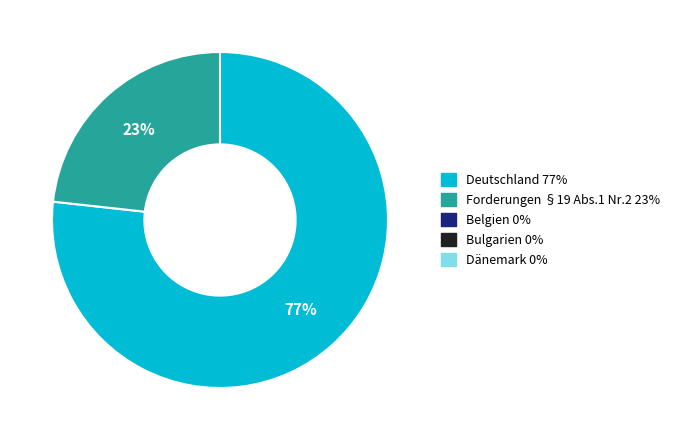

To the nearest percent, what is the average slice percentage?

50%